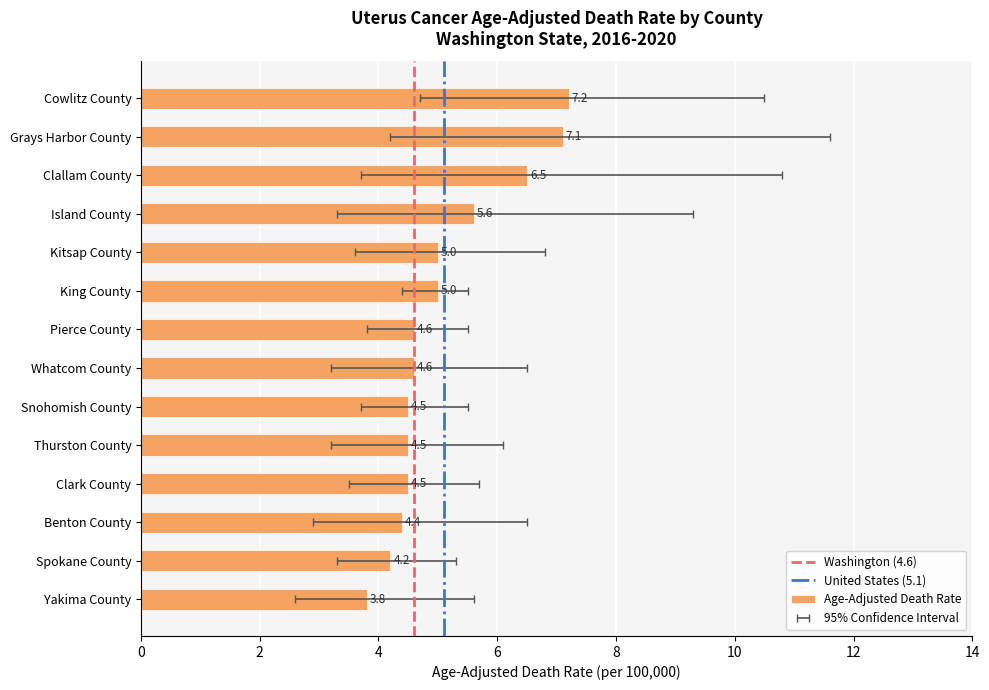

Reading left to right, extract all data points from this chart.

Age-Adjusted Death Rate: 7.2	7.1	6.5	5.6	5.0	5.0	4.6	4.6	4.5	4.5	4.5	4.4	4.2	3.8
Lower CI: 4.7	4.2	3.7	3.3	3.6	4.4	3.8	3.2	3.7	3.2	3.5	2.9	3.3	2.6
Upper CI: 10.5	11.6	10.8	9.3	6.8	5.5	5.5	6.5	5.5	6.1	5.7	6.5	5.3	5.6